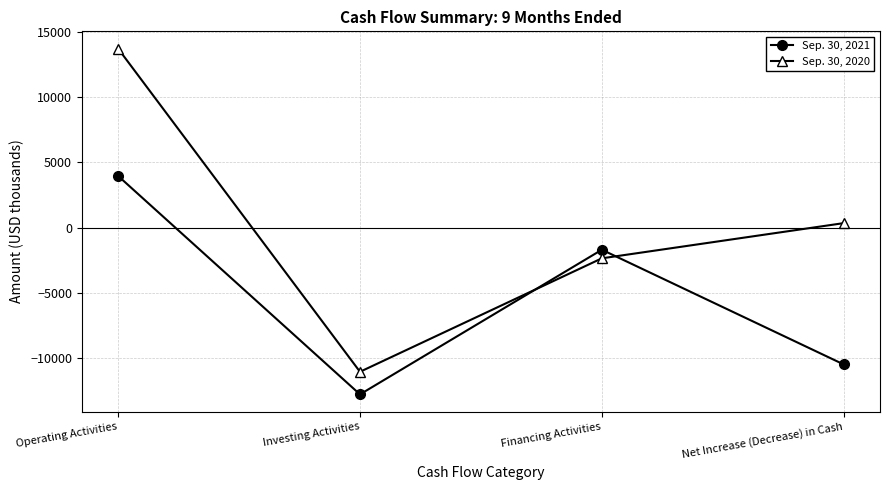

Reading left to right, transcribe all the data shown in this chart.

Sep. 30, 2021: Operating Activities=3968	Investing Activities=-12745	Financing Activities=-1678	Net Increase (Decrease) in Cash=-10455
Sep. 30, 2020: Operating Activities=13710	Investing Activities=-11017	Financing Activities=-2335	Net Increase (Decrease) in Cash=358